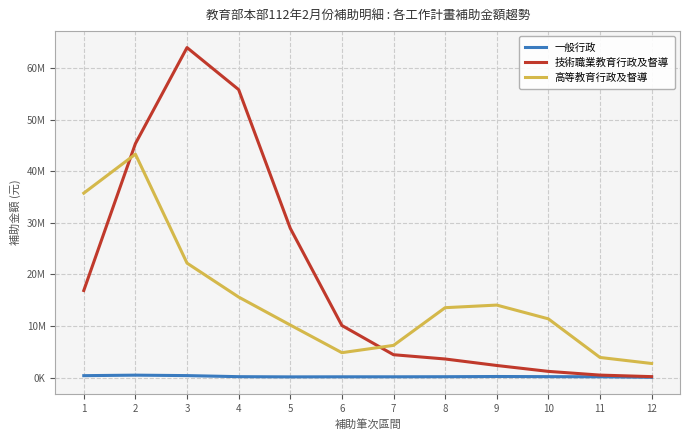

Reading left to right, extract all data points from this chart.

一般行政: 400000.0	500000.0	411666.7	205000.0	165000.0	180000.0	180000.0	197333.3	237333.3	210666.7	183333.3	83333.3
技術職業教育行政及督導: 16896363.6	45349090.9	63958748.6	55819114.8	28956612.0	10121621.8	4458028.3	3630447.5	2372589.4	1229060.7	508823.0	212013.7
高等教育行政及督導: 35761800.0	43312688.0	22204070.0	15631659.3	10214104.7	4853333.3	6266666.7	13571000.0	14074333.3	11407666.7	3928500.0	2758500.0